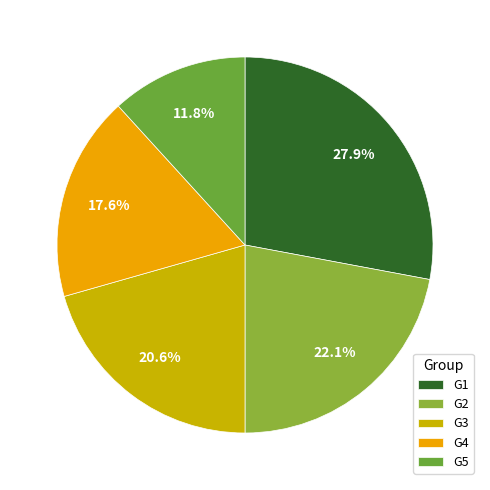

How many slices are in this pie chart?

5